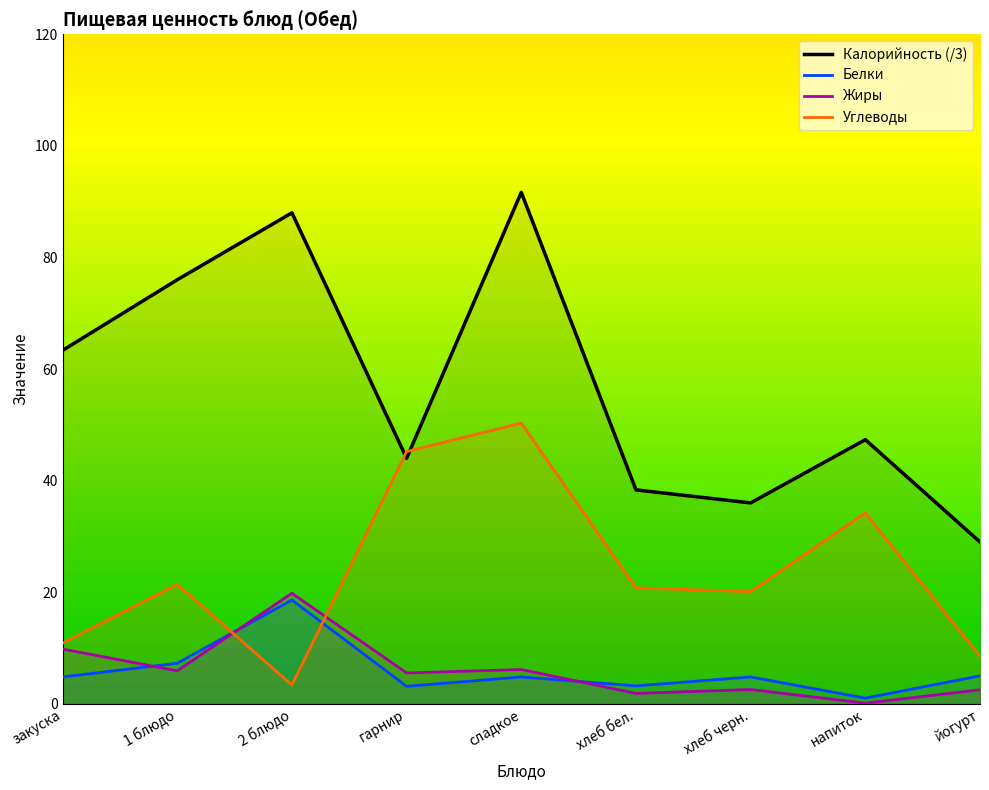

The Белки series shows 3.1 at гарнир. True or false?

True